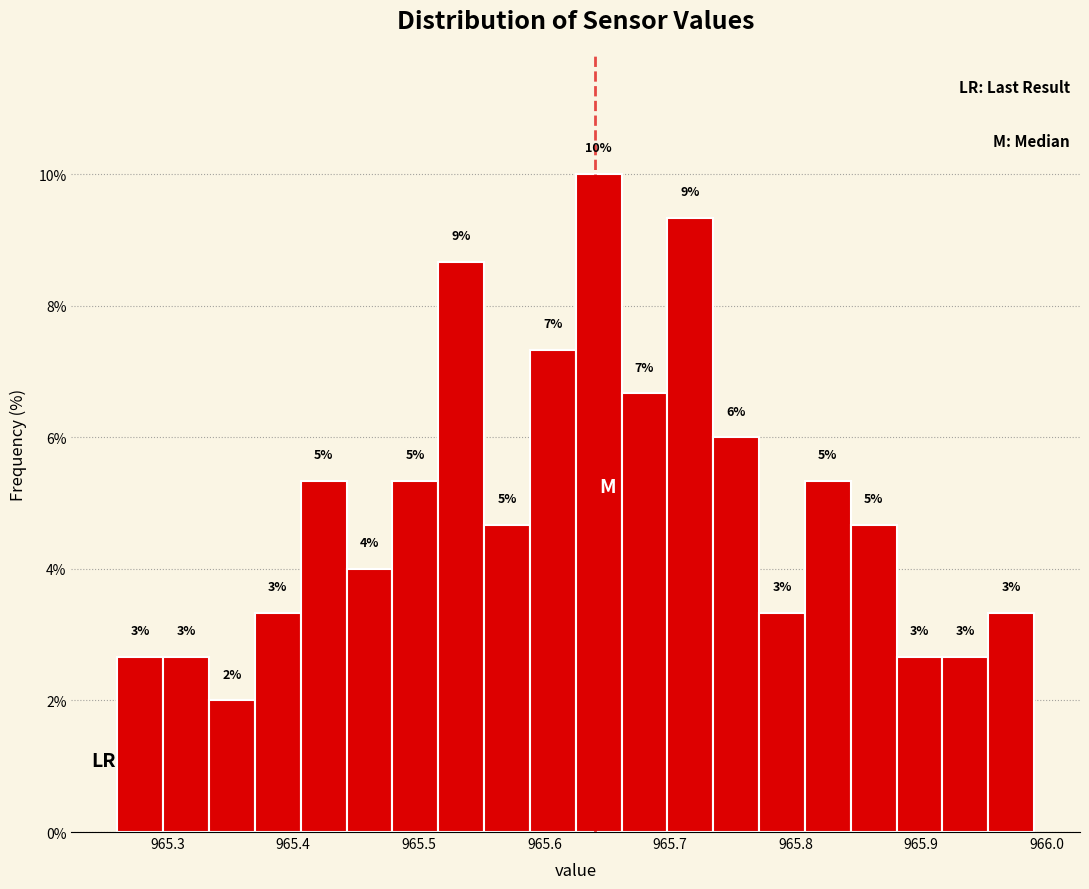

Read against the x-axis, roughly where is the centre of the tallest bar?

965.64